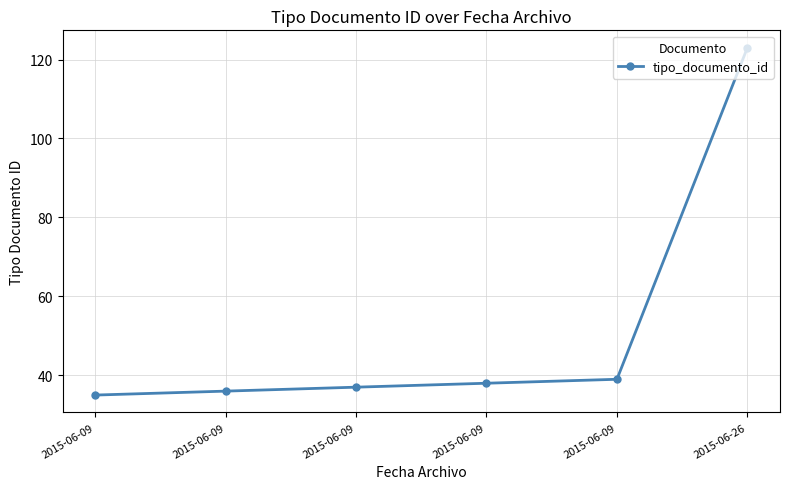

How many series are shown in this chart?

1